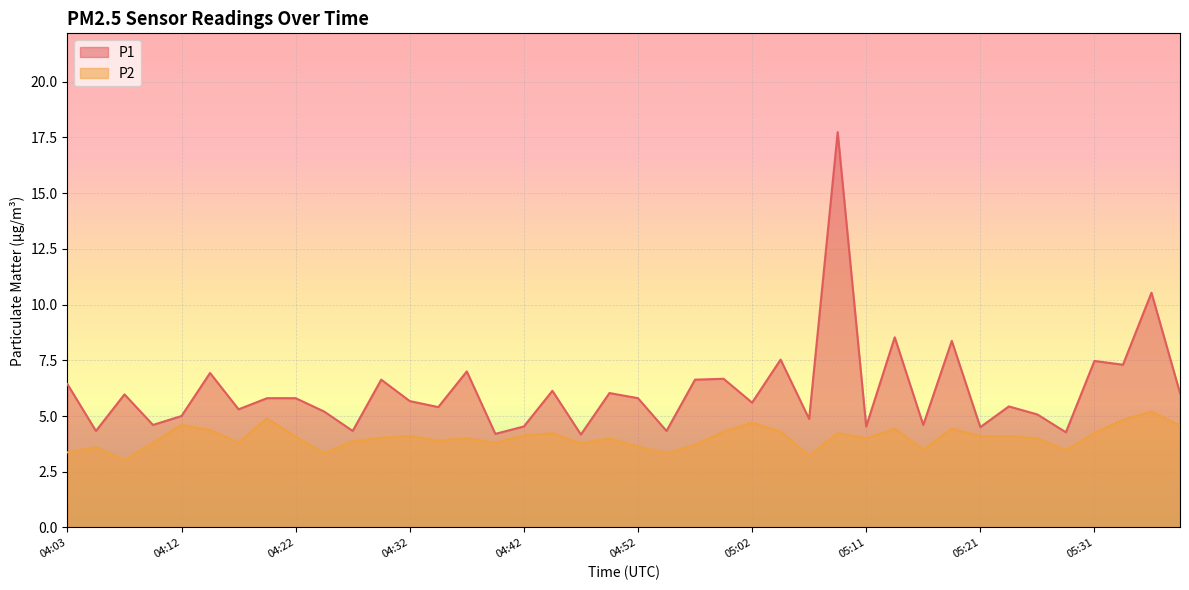

At which label does P2 reach its minimum?

04:08